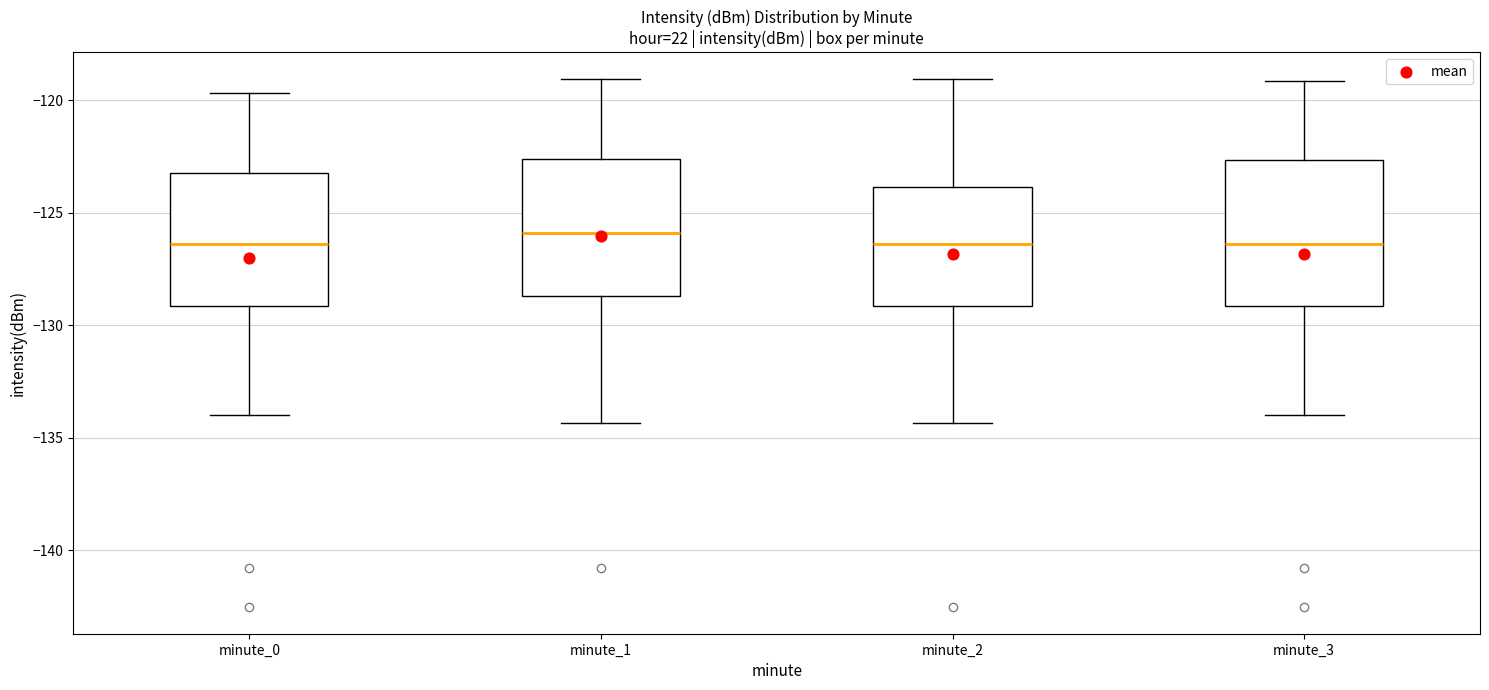

Where does the upper whisker of the box for minute_2 end on the y-axis? The values are not printed on the chart, so give them approximately, as read against the axis.

-119.0